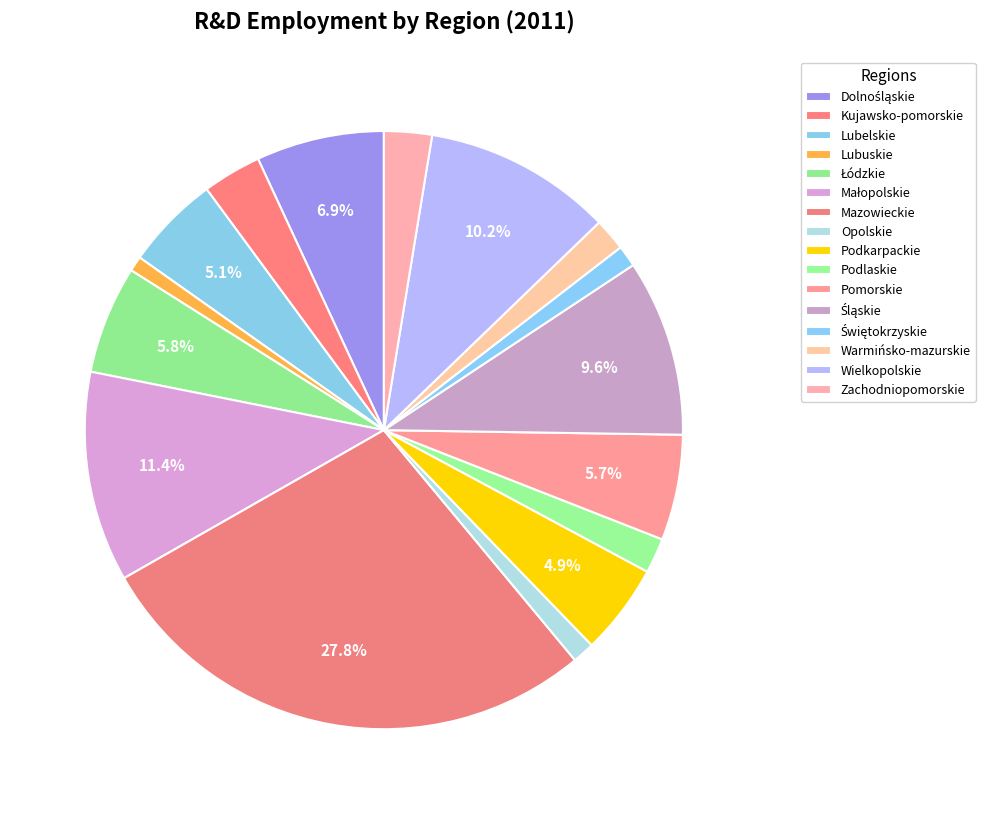

Which category has the smallest portion of the pie?

Lubuskie